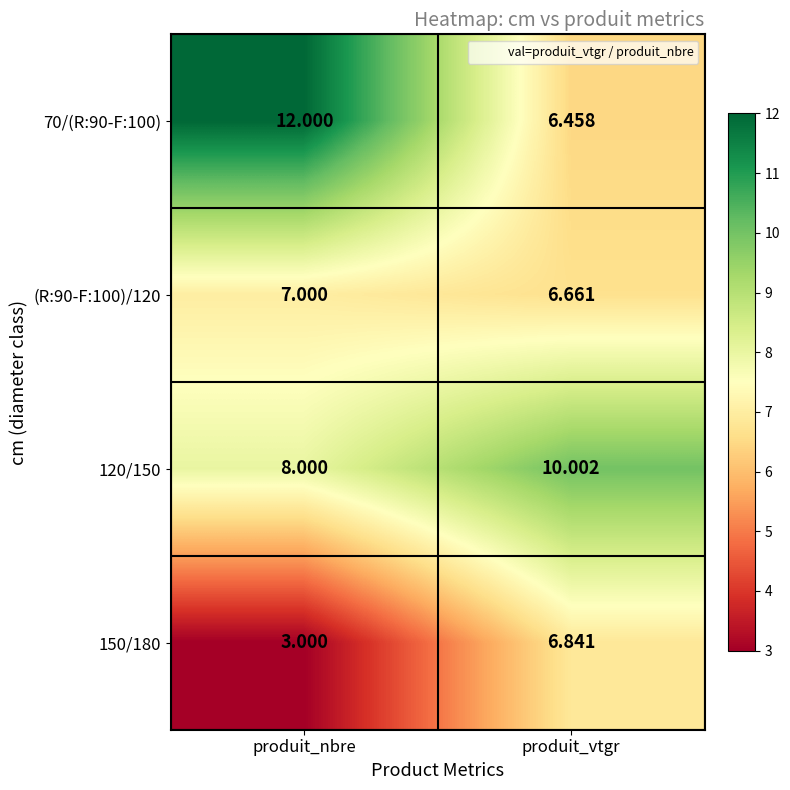

Where is 120/150 nearest to the value 9?

produit_nbre